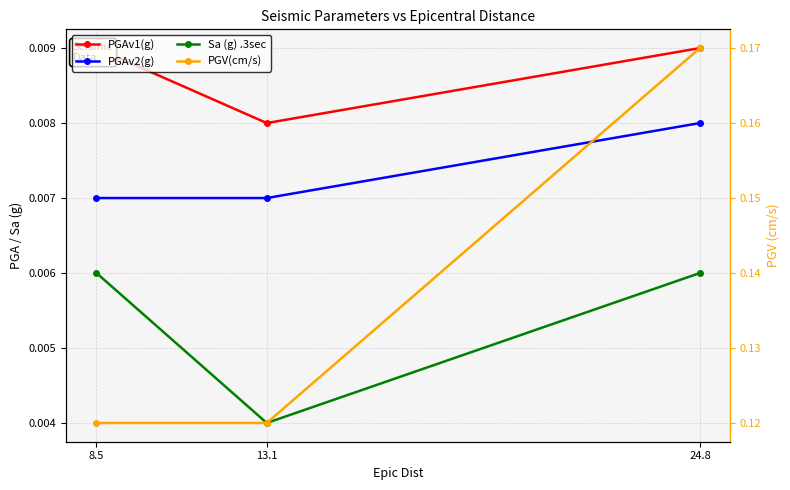

List the series in order of their peak value, highest first.

PGV(cm/s), PGAv1(g), PGAv2(g), Sa (g) .3sec